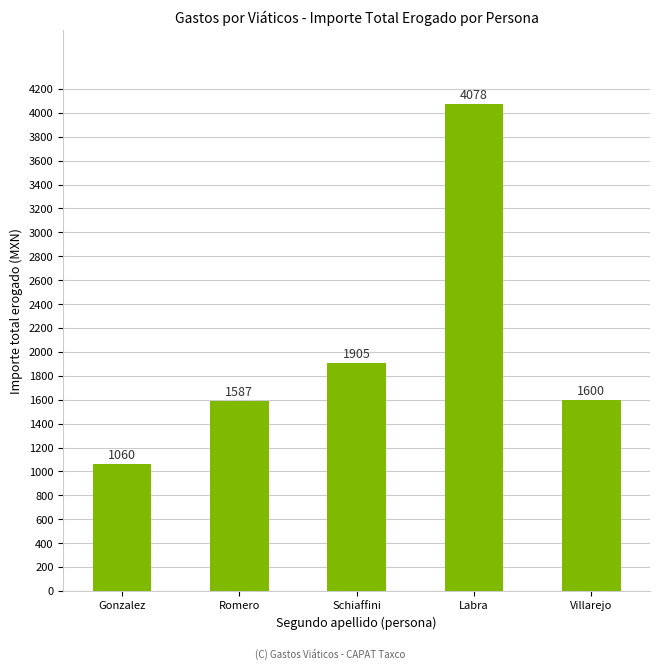

At which label is the value closest to 2569?

Schiaffini